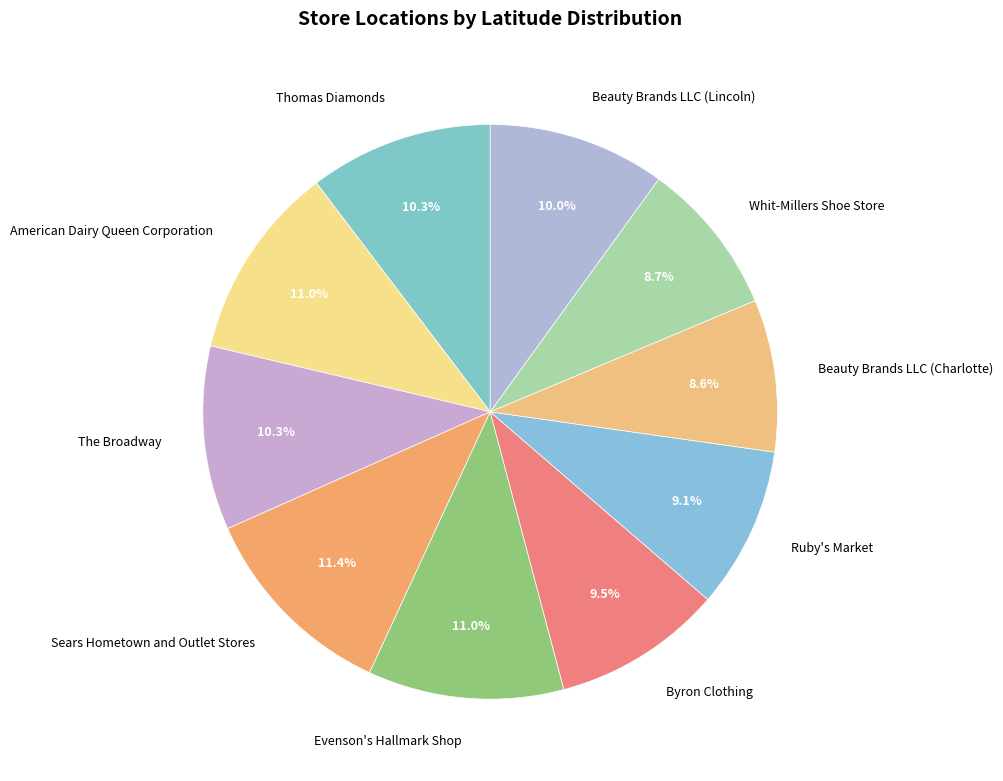

Does The Broadway account for over 50% of the chart?

No